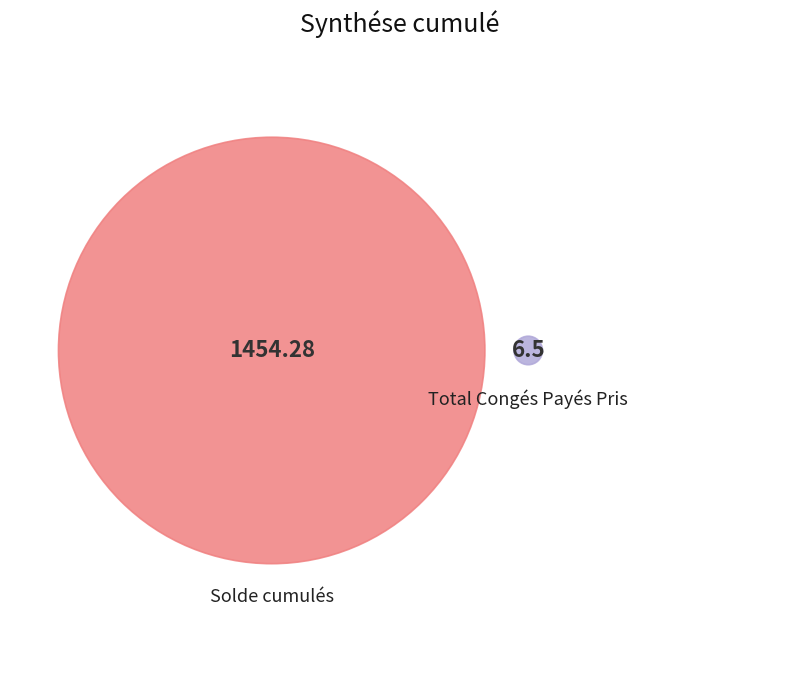

Count the number of slices in the pie.

2